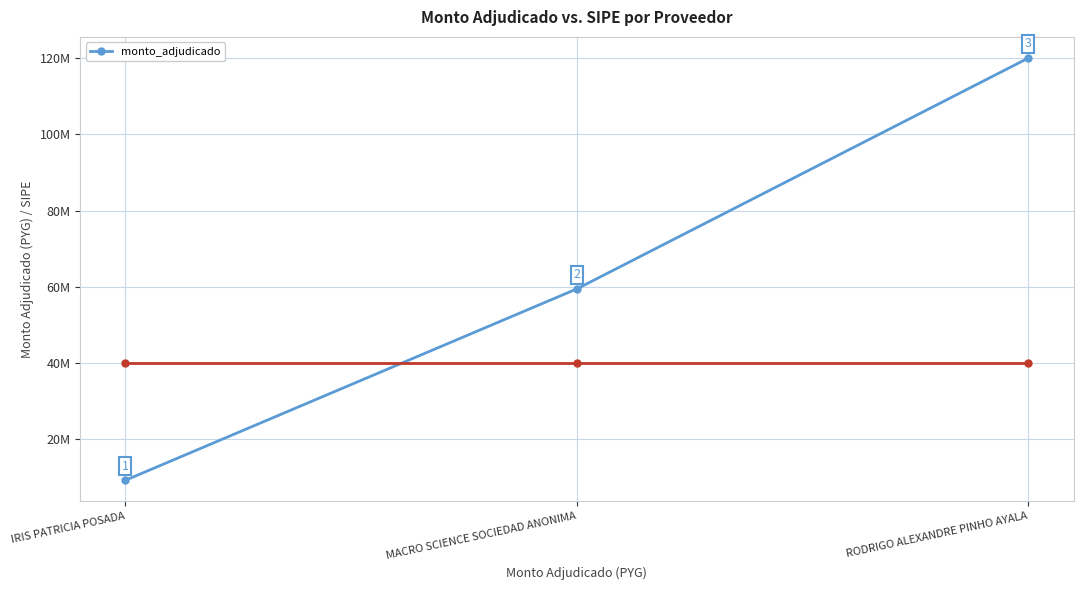

The value at MACRO SCIENCE SOCIEDAD ANONIMA is 84345617. True or false?

False